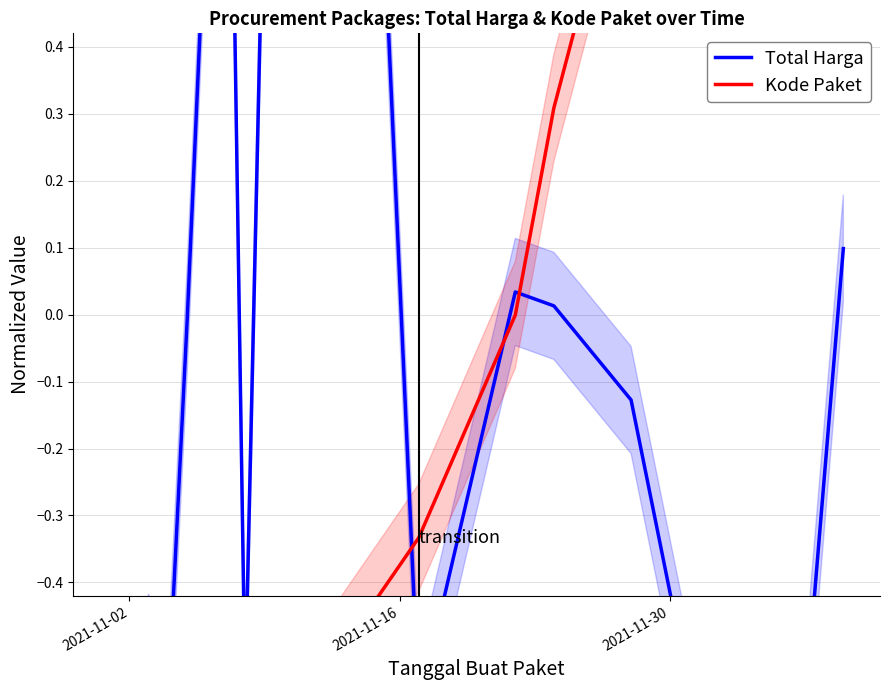

What are all the series names shown in the legend?

Total Harga, Kode Paket